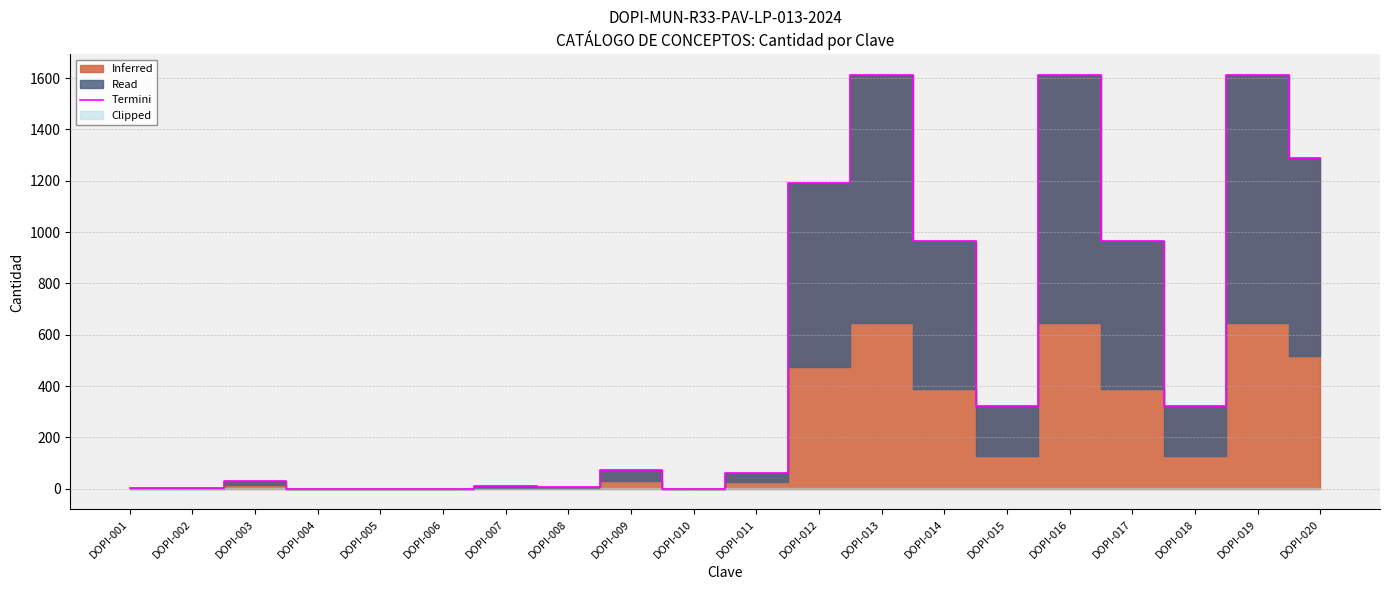

The value of Termini at DOPI-013 is 1611.8. True or false?

True